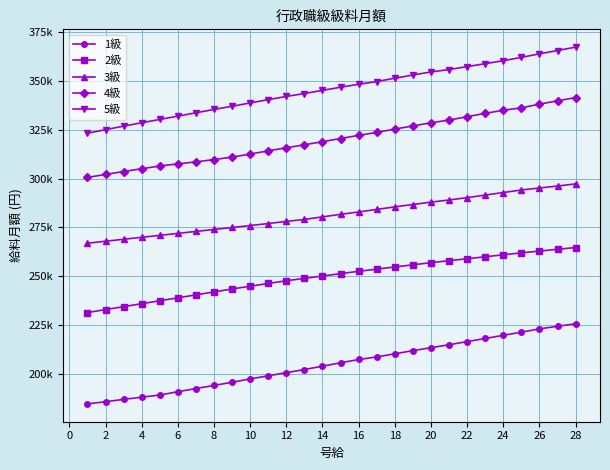

What are all the series names shown in the legend?

1級, 2級, 3級, 4級, 5級